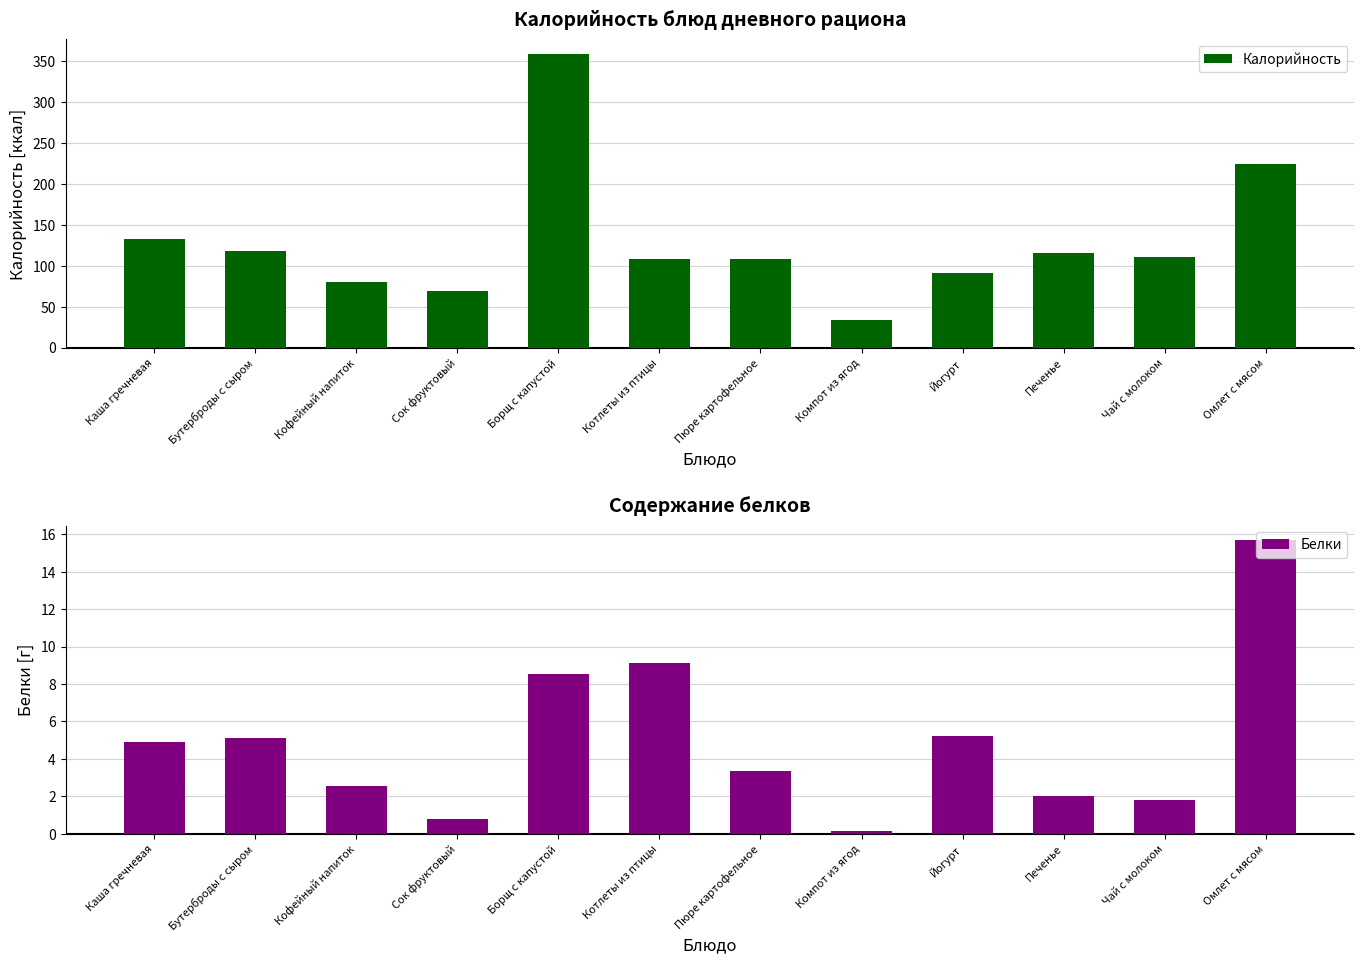

How many series are shown in this chart?

2